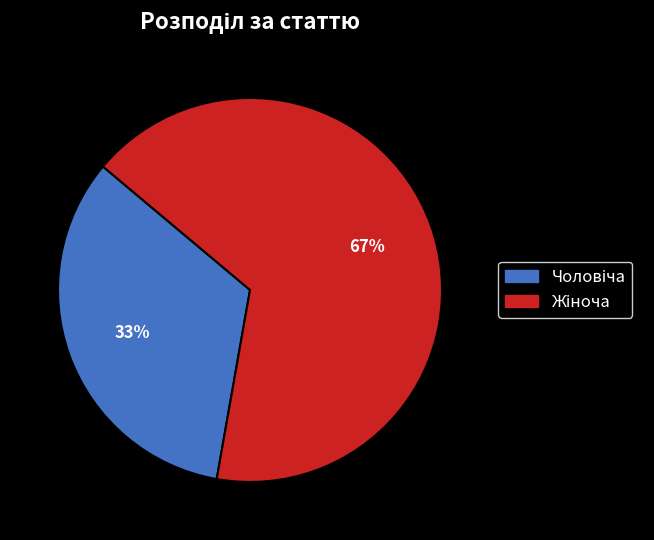

Does any single category account for the majority?

Yes